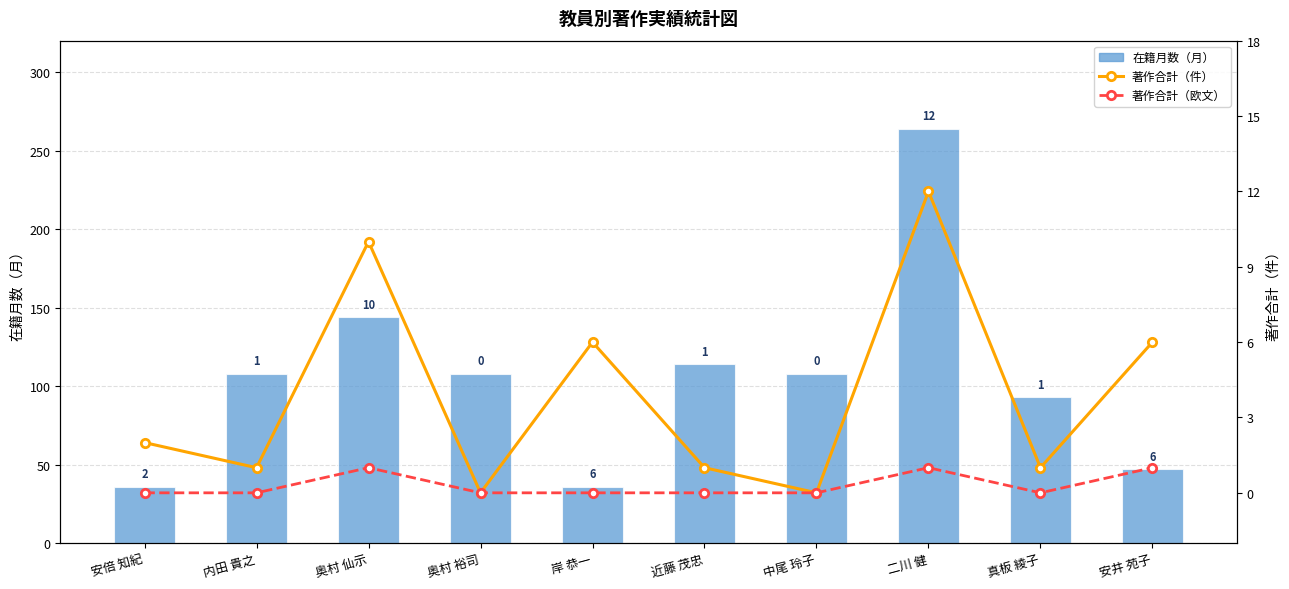

Reading right to left, what are all the values shown in this chart?

在籍月数（月）: 安井 苑子=47	真板 綾子=93	二川 健=264	中尾 玲子=108	近藤 茂忠=114	岸 恭一=36	奥村 裕司=108	奥村 仙示=144	内田 貴之=108	安倍 知紀=36
著作合計（件）: 安井 苑子=6	真板 綾子=1	二川 健=12	中尾 玲子=0	近藤 茂忠=1	岸 恭一=6	奥村 裕司=0	奥村 仙示=10	内田 貴之=1	安倍 知紀=2
著作合計（欧文）: 安井 苑子=1	真板 綾子=0	二川 健=1	中尾 玲子=0	近藤 茂忠=0	岸 恭一=0	奥村 裕司=0	奥村 仙示=1	内田 貴之=0	安倍 知紀=0